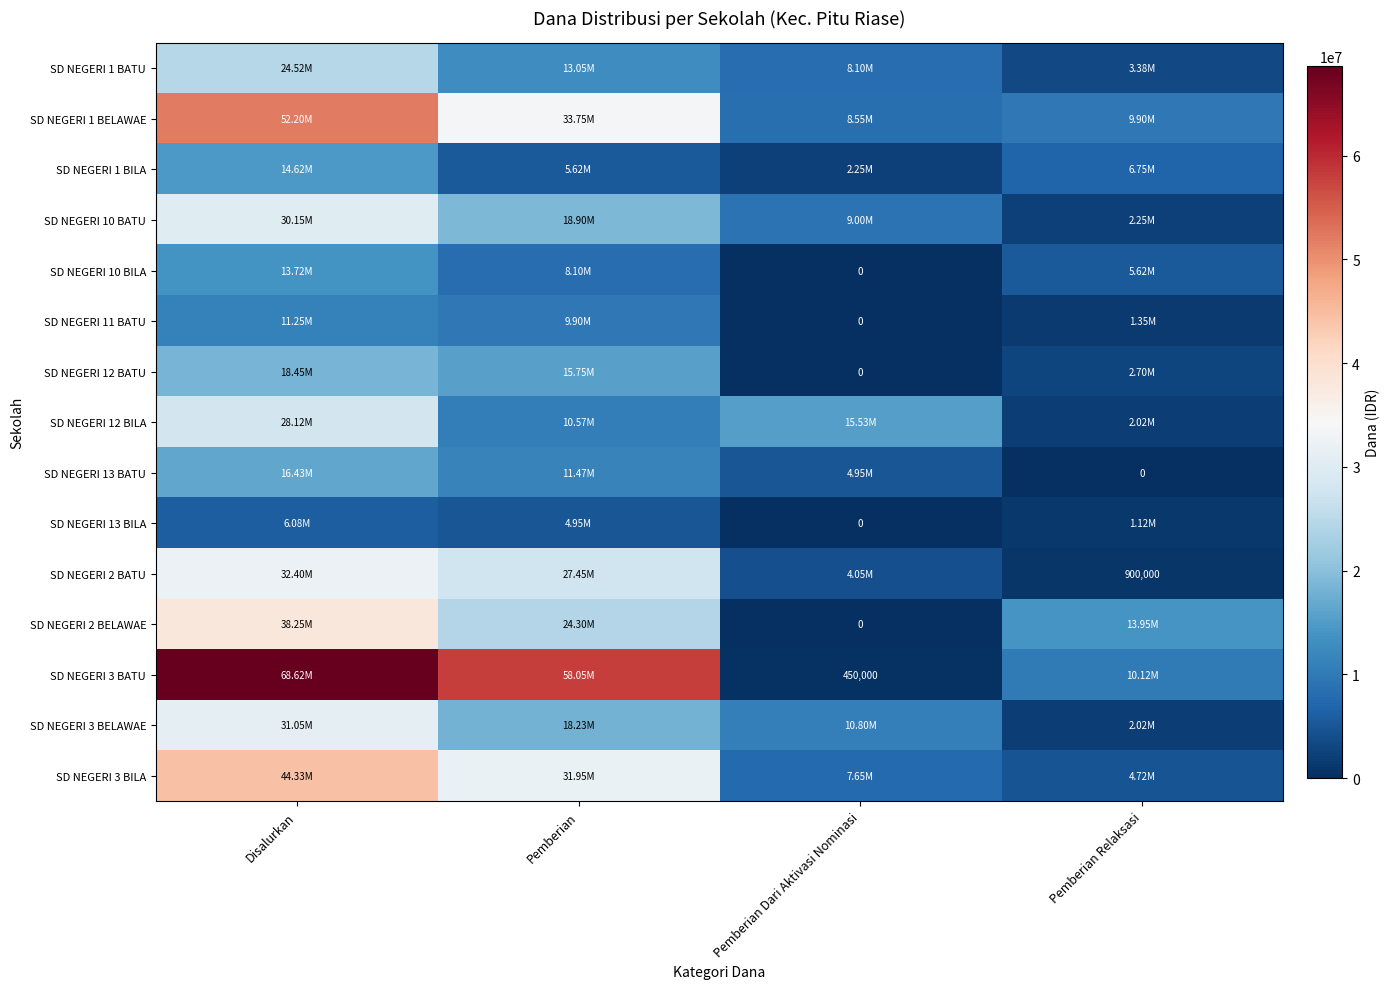

How many data points in SD NEGERI 1 BILA are above 6750000?

1